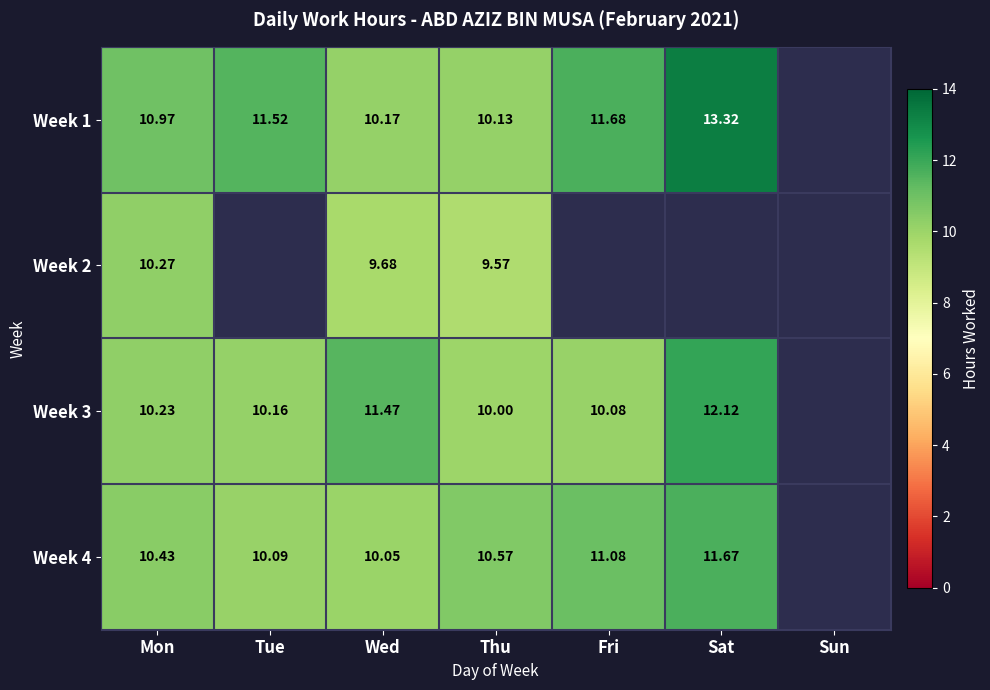

Between Mon and Thu, which is larger?

Mon